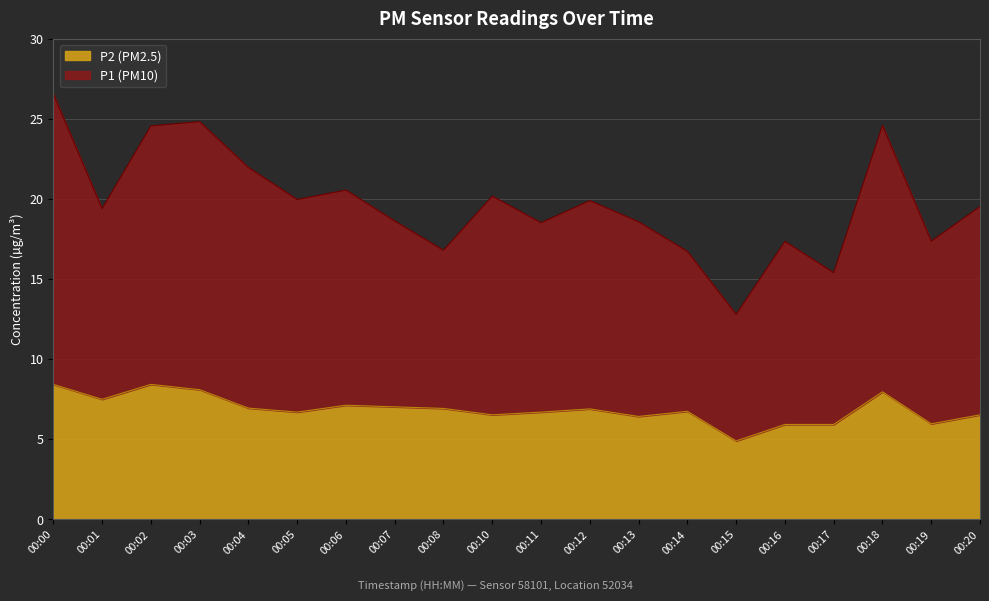

Rank the series by their average value, from lowest to highest.

P2, P1